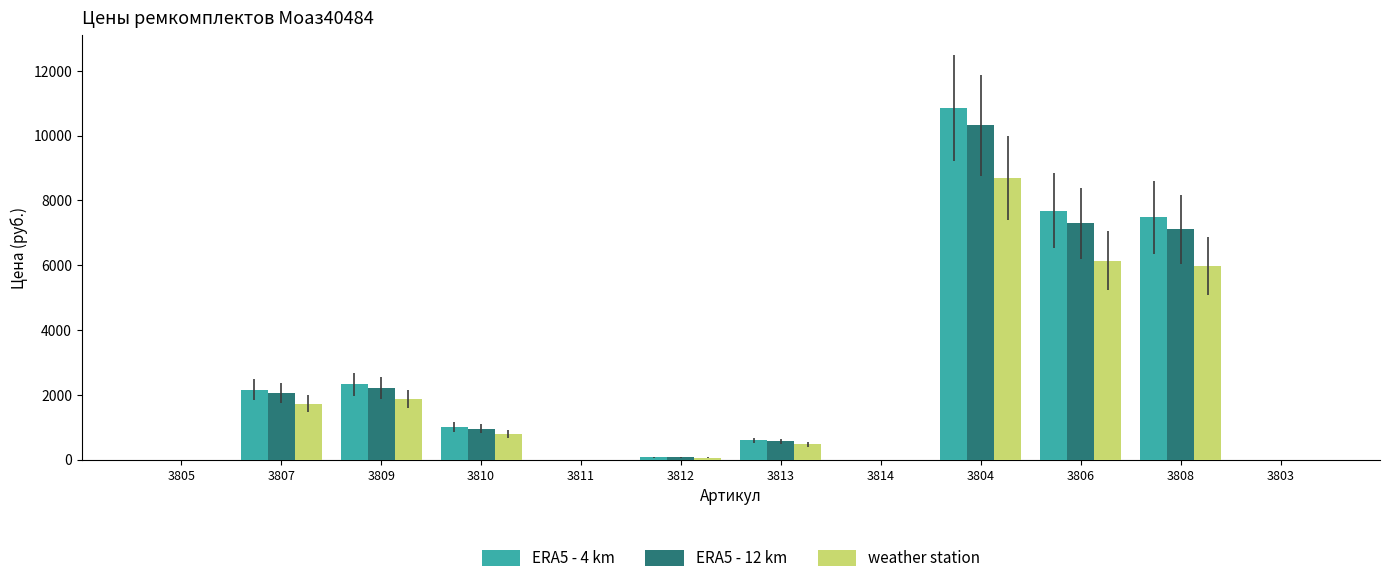

Between 3807 and 3804, which series saw the biggest shift?

ERA5 - 4 km